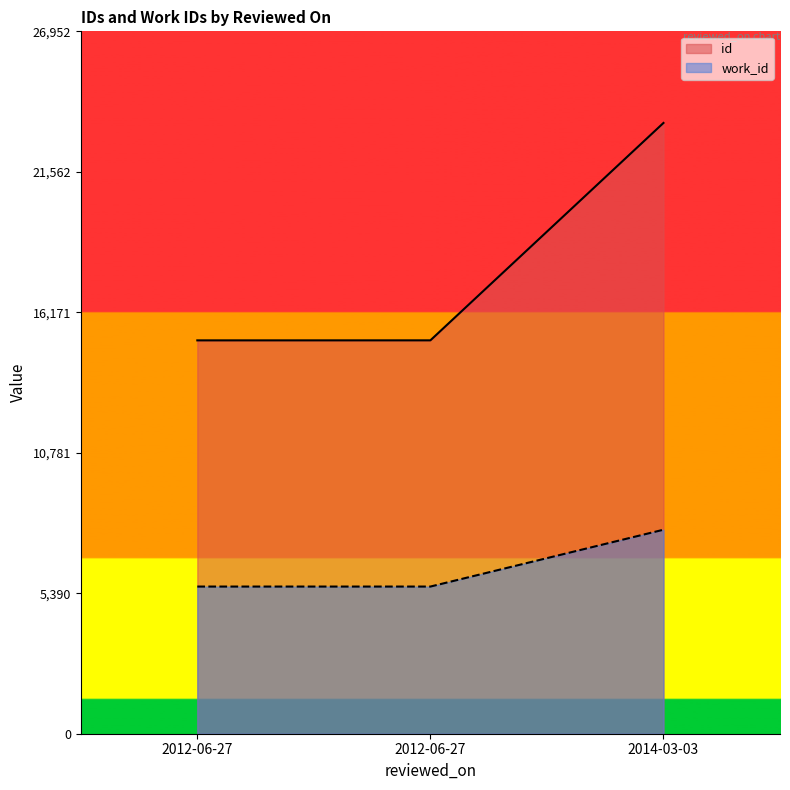

At how many categories does at least one series exceed 10054?

3